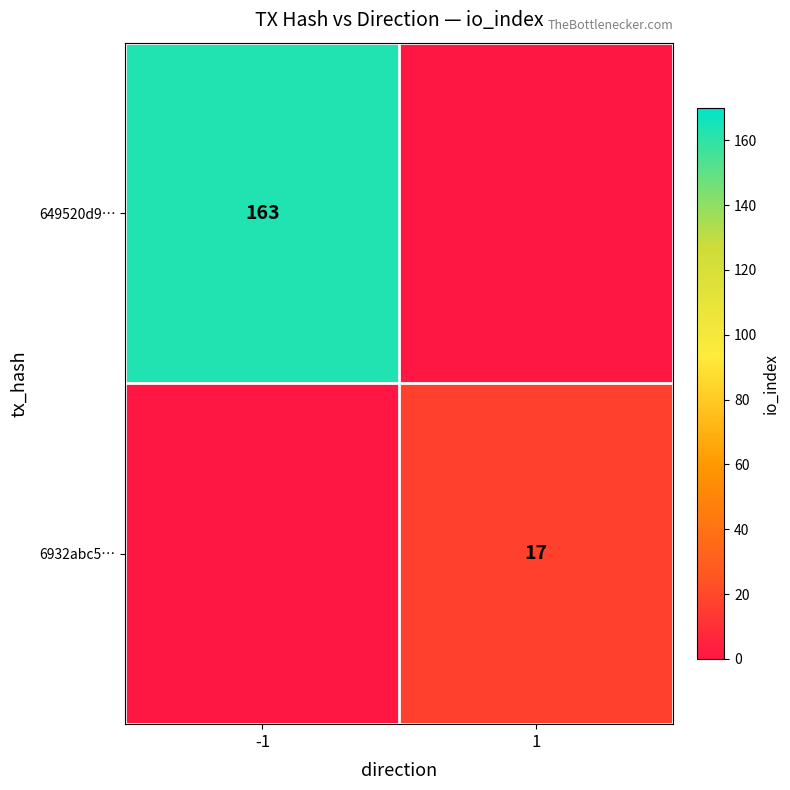

Is it true that 649520d9… equals 163 at -1?

True